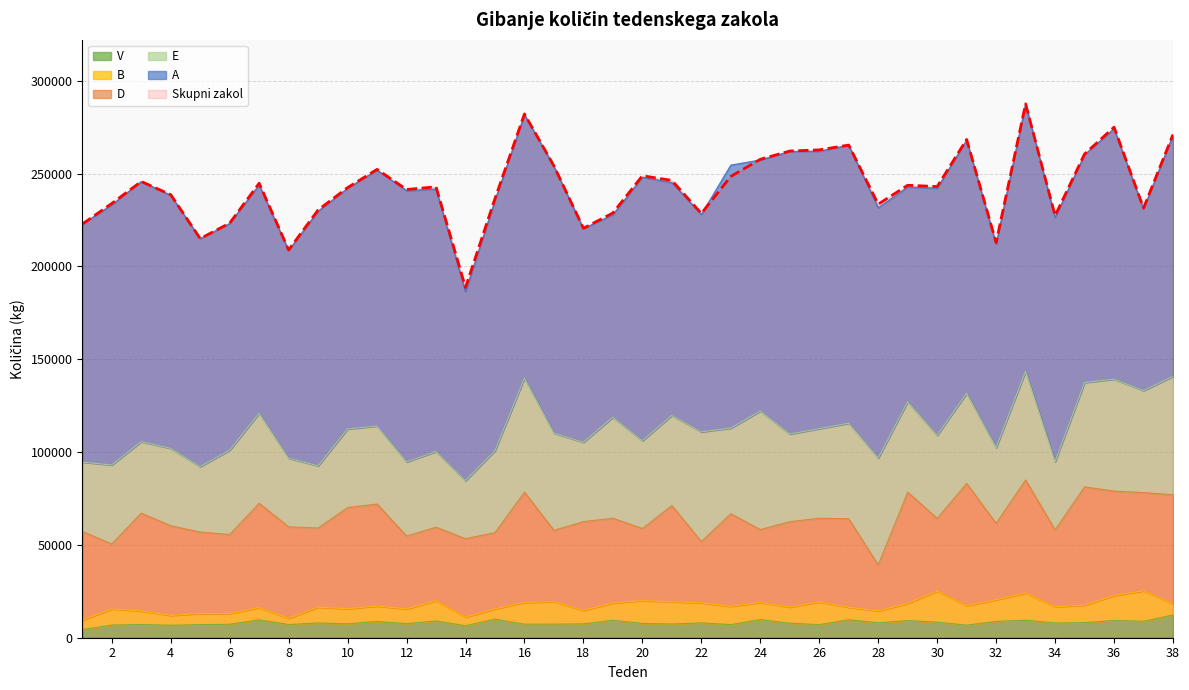

What is the maximum value shown in the chart?

287529